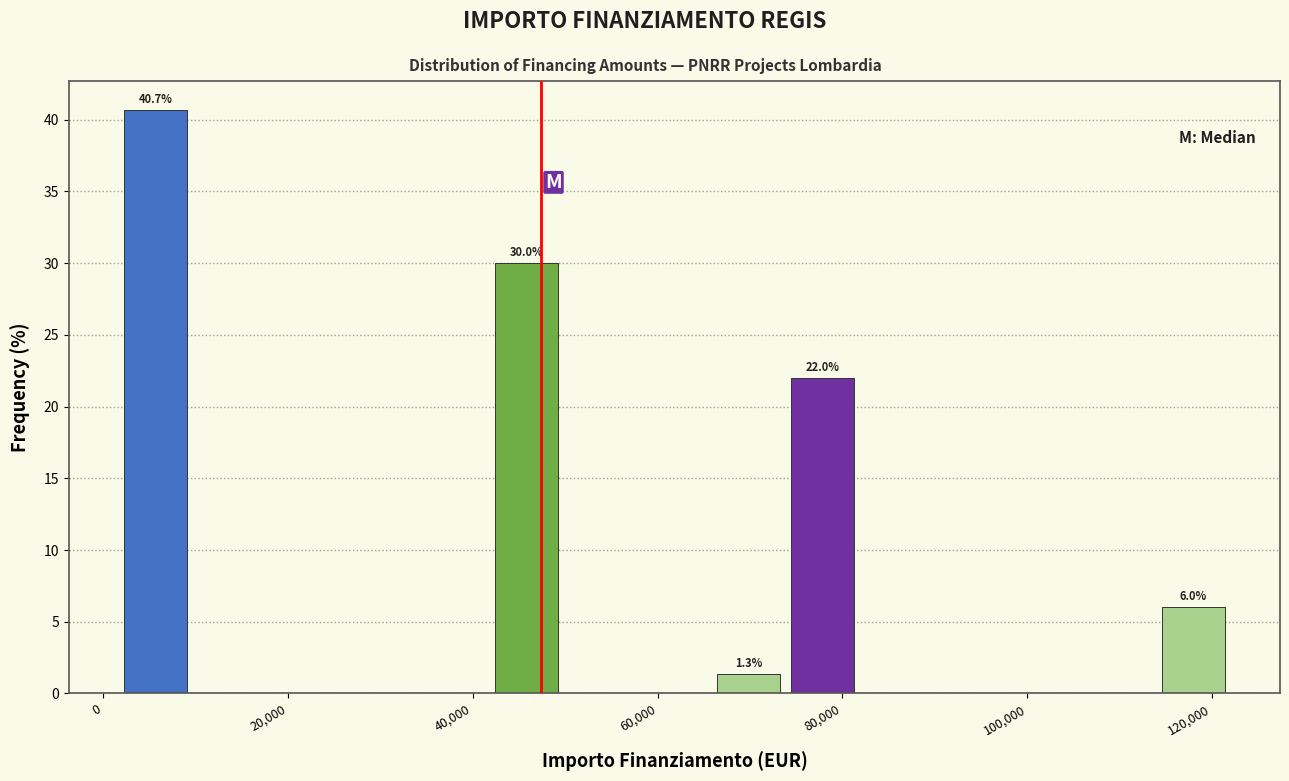

Over which range of the x-axis is the bar tallest?

2000 to 10000